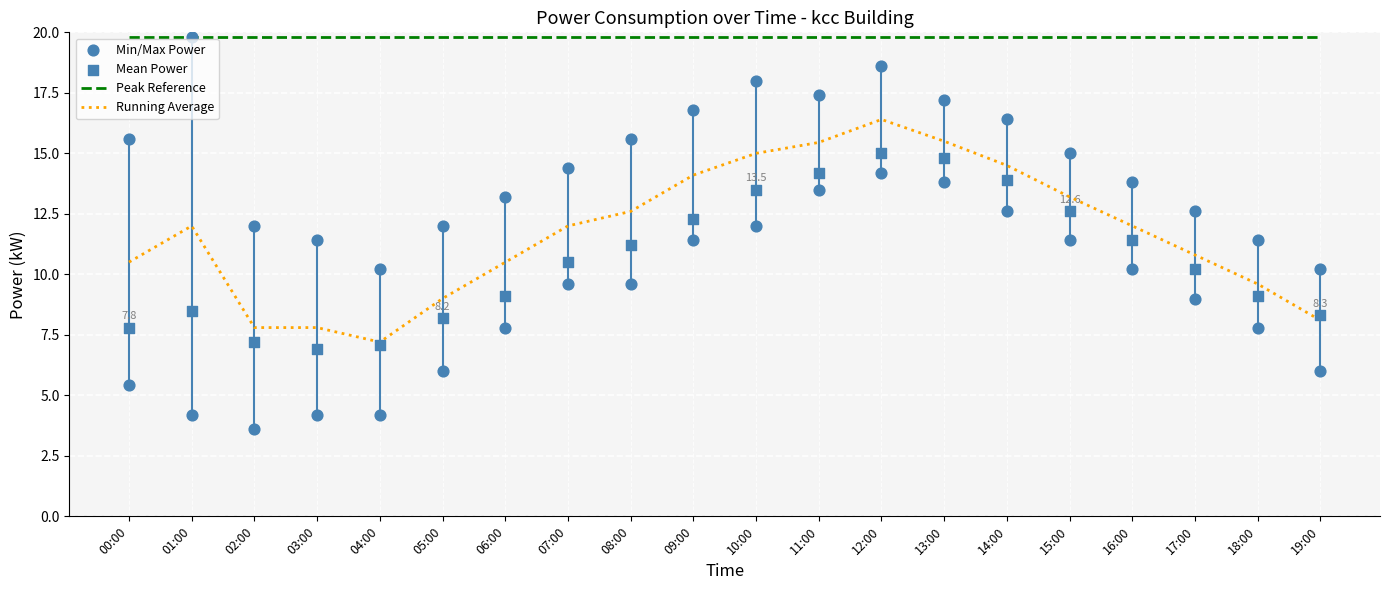

Which series has the largest total across all categories?

Peak Reference